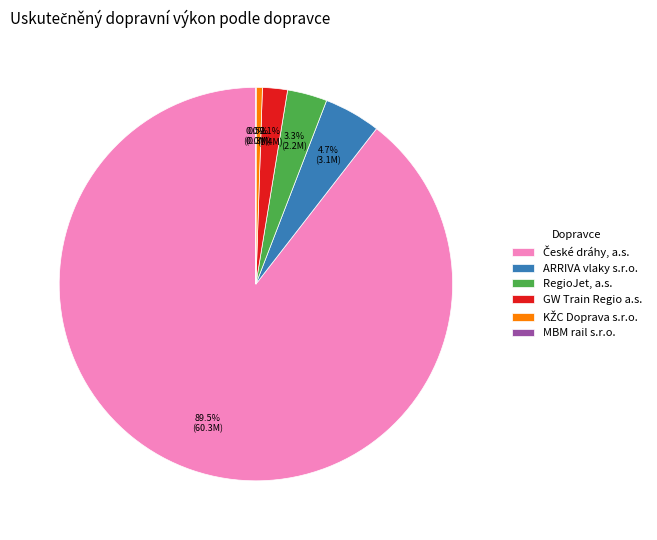

What is the ratio of the value at RegioJet, a.s. to the value at GW Train Regio a.s.?

1.6